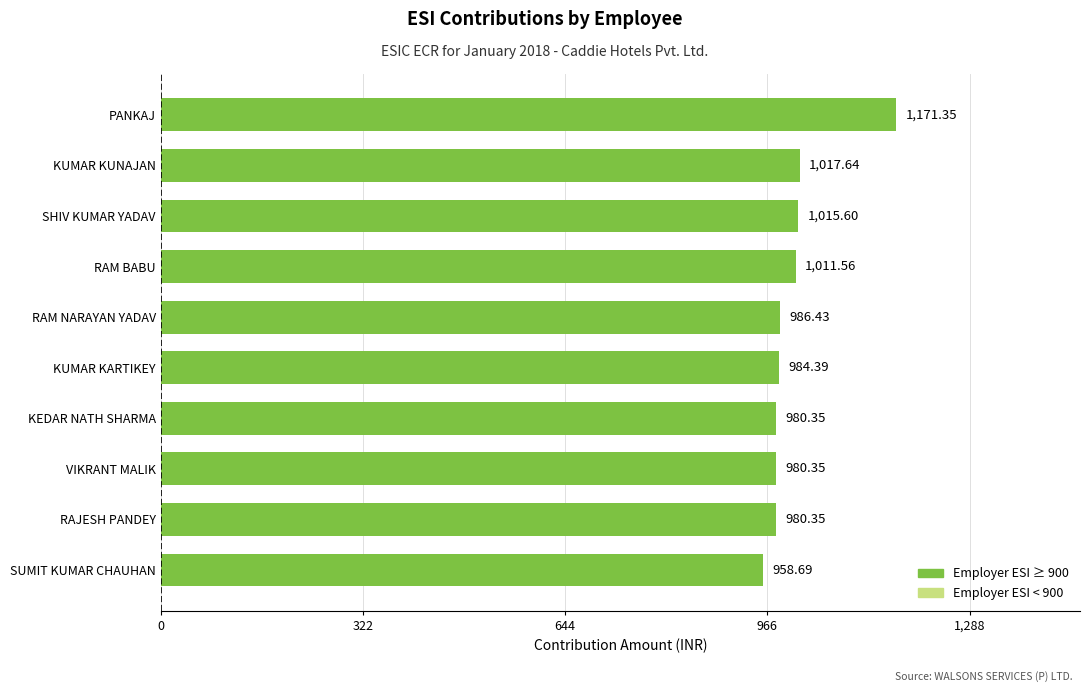

How many data points are less than 986?

5